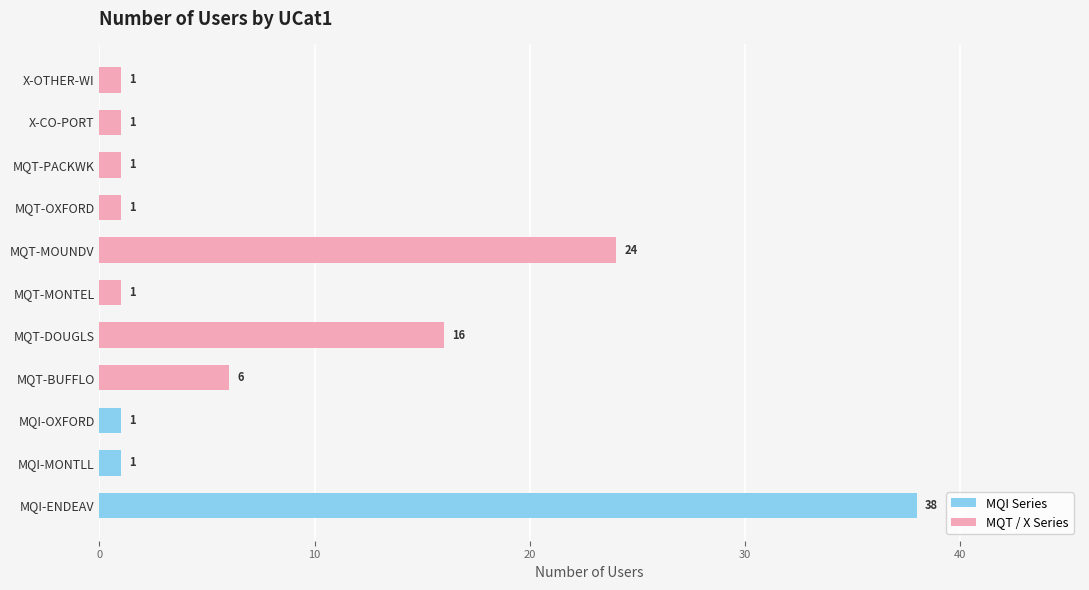

Reading bottom to top, list all the values displayed in this chart.

MQI-ENDEAV=38	MQI-MONTLL=1	MQI-OXFORD=1	MQT-BUFFLO=6	MQT-DOUGLS=16	MQT-MONTEL=1	MQT-MOUNDV=24	MQT-OXFORD=1	MQT-PACKWK=1	X-CO-PORT=1	X-OTHER-WI=1